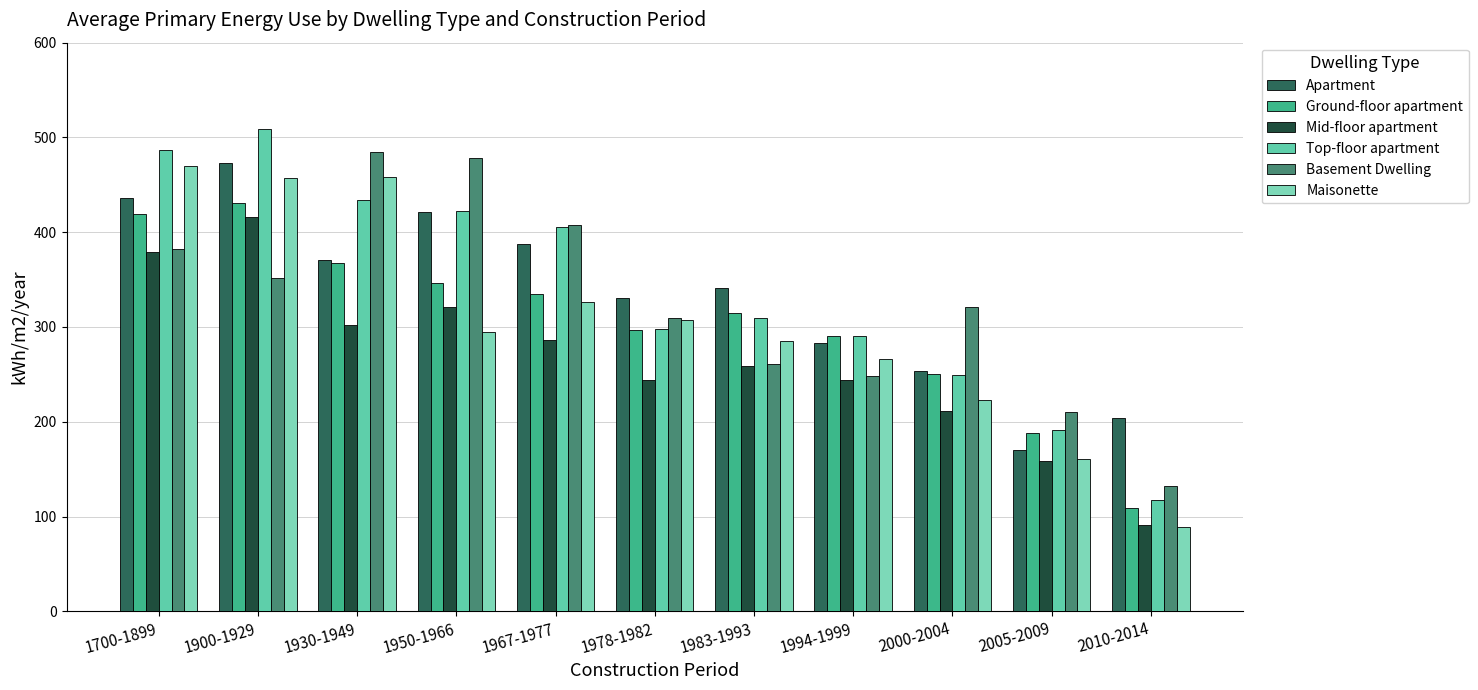

What position from the left is 2000-2004?

9